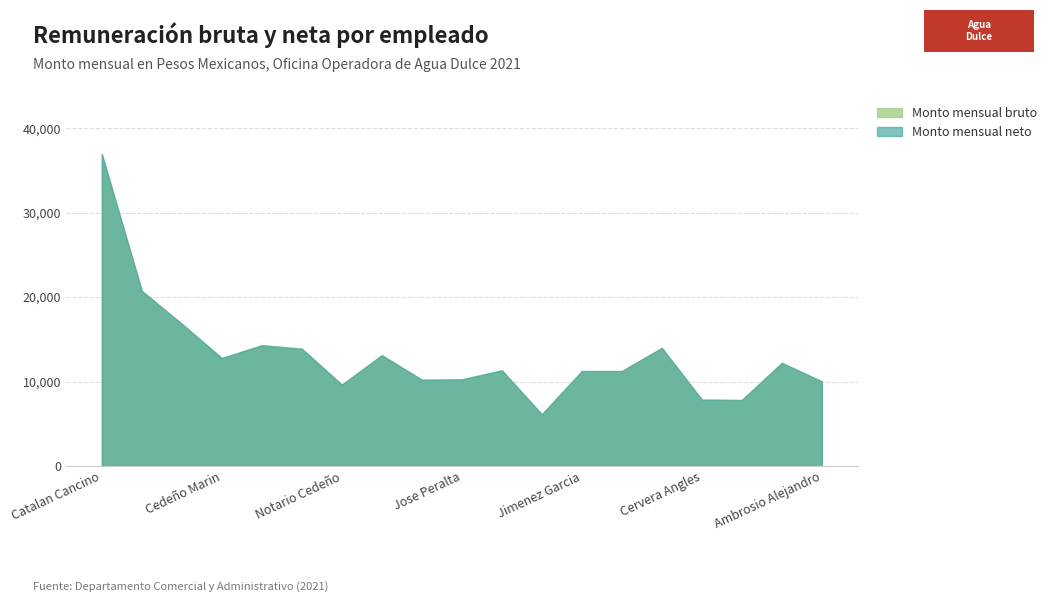

What is the label of the 9th point from the left?

Martinez Ocaña